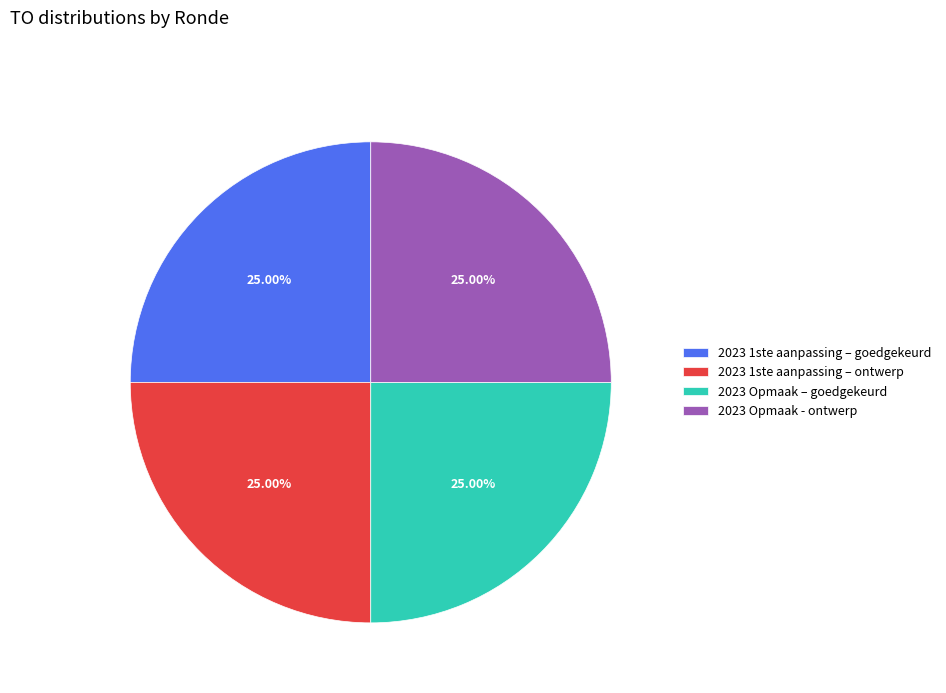

Does any single category account for the majority?

No